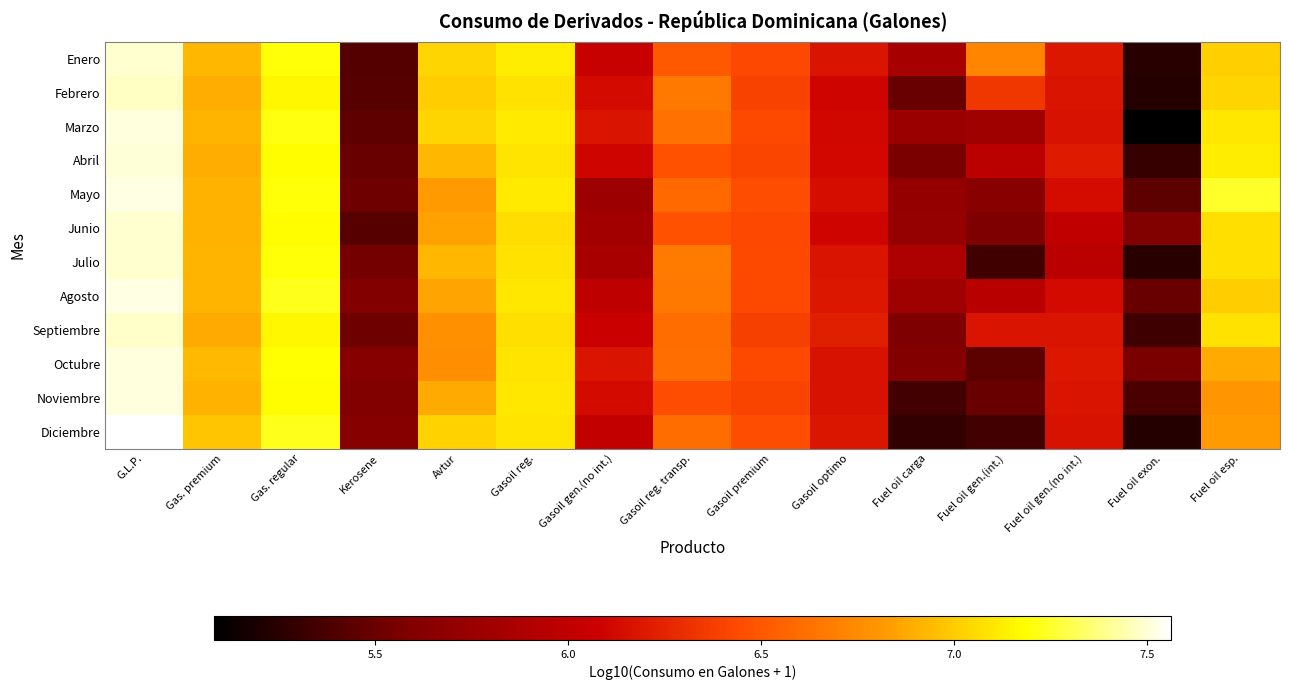

How many series are shown in this chart?

12